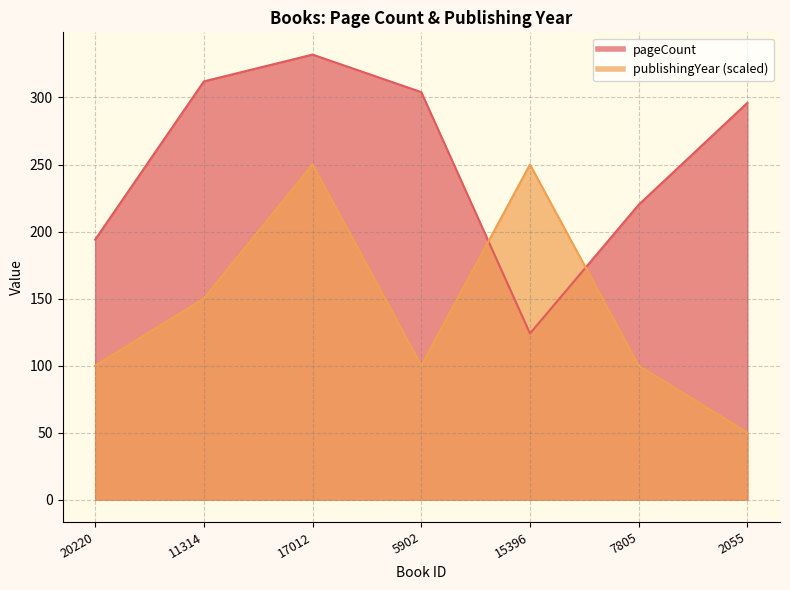

True or false: pageCount has a value of 340 at 20220.

False